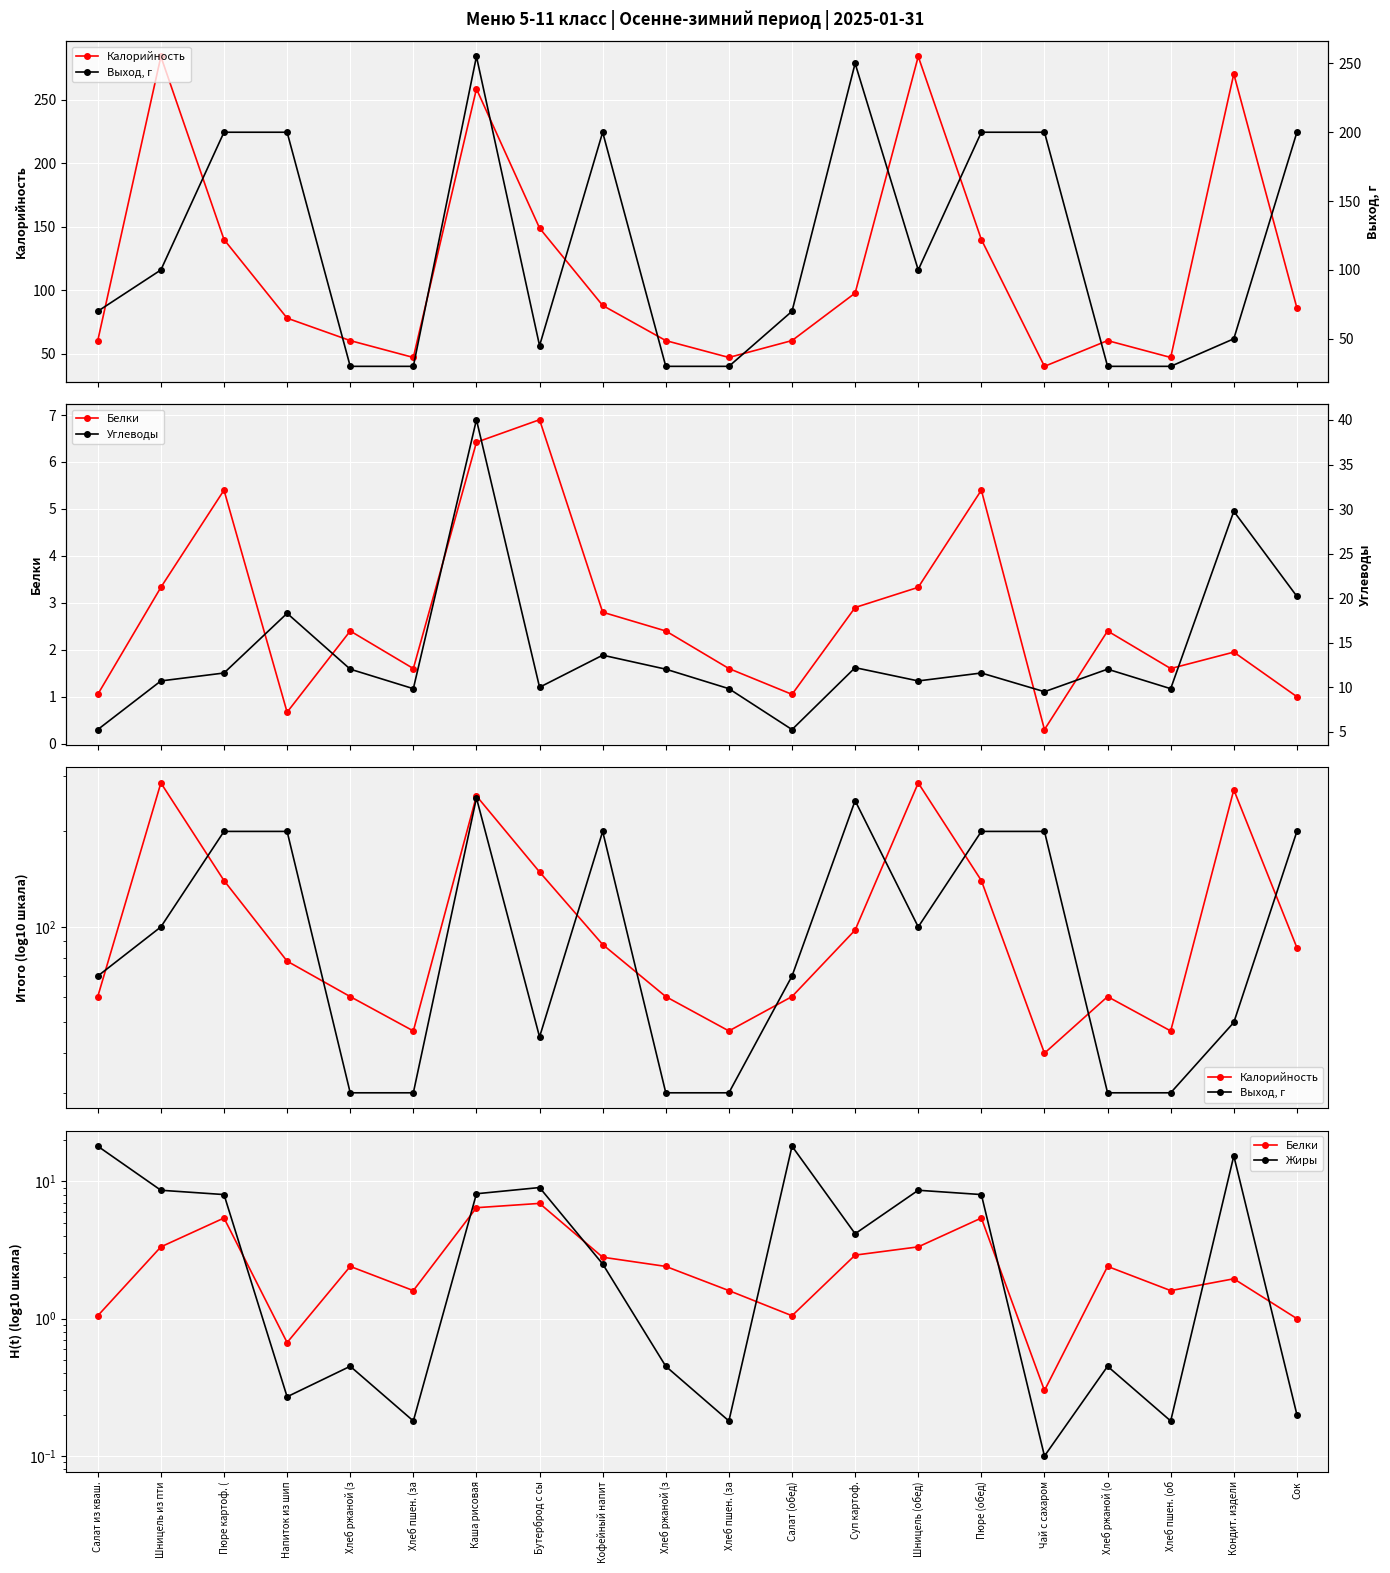

The value of Выход, г at Чай с сахаром is 200.0. True or false?

True